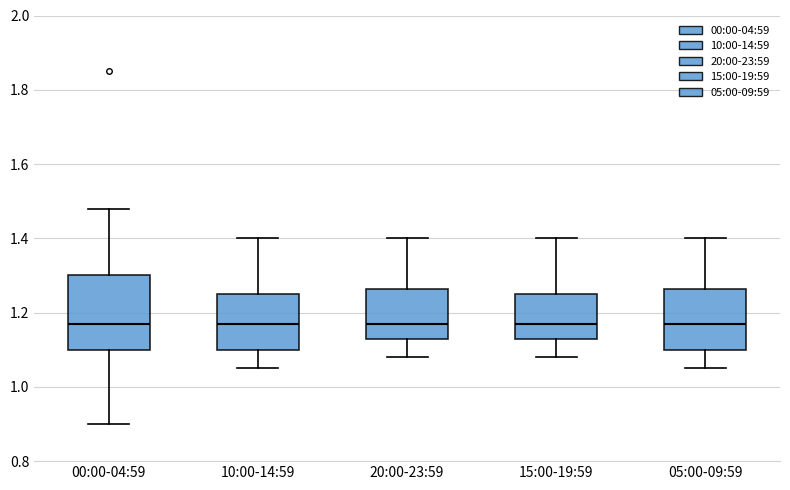

Reading left to right, transcribe this box plot: for each box, give where its median line is, the range the box spans, and where its two whiskers end, as read against the y-axis. The values are not printed on the chart, so give them approximately, as read against the axis.

00:00-04:59: median 1.18, box 1.10 to 1.30, whiskers 0.90 to 1.48
10:00-14:59: median 1.18, box 1.10 to 1.26, whiskers 1.06 to 1.40
20:00-23:59: median 1.18, box 1.14 to 1.26, whiskers 1.08 to 1.40
15:00-19:59: median 1.18, box 1.14 to 1.26, whiskers 1.08 to 1.40
05:00-09:59: median 1.18, box 1.10 to 1.26, whiskers 1.06 to 1.40